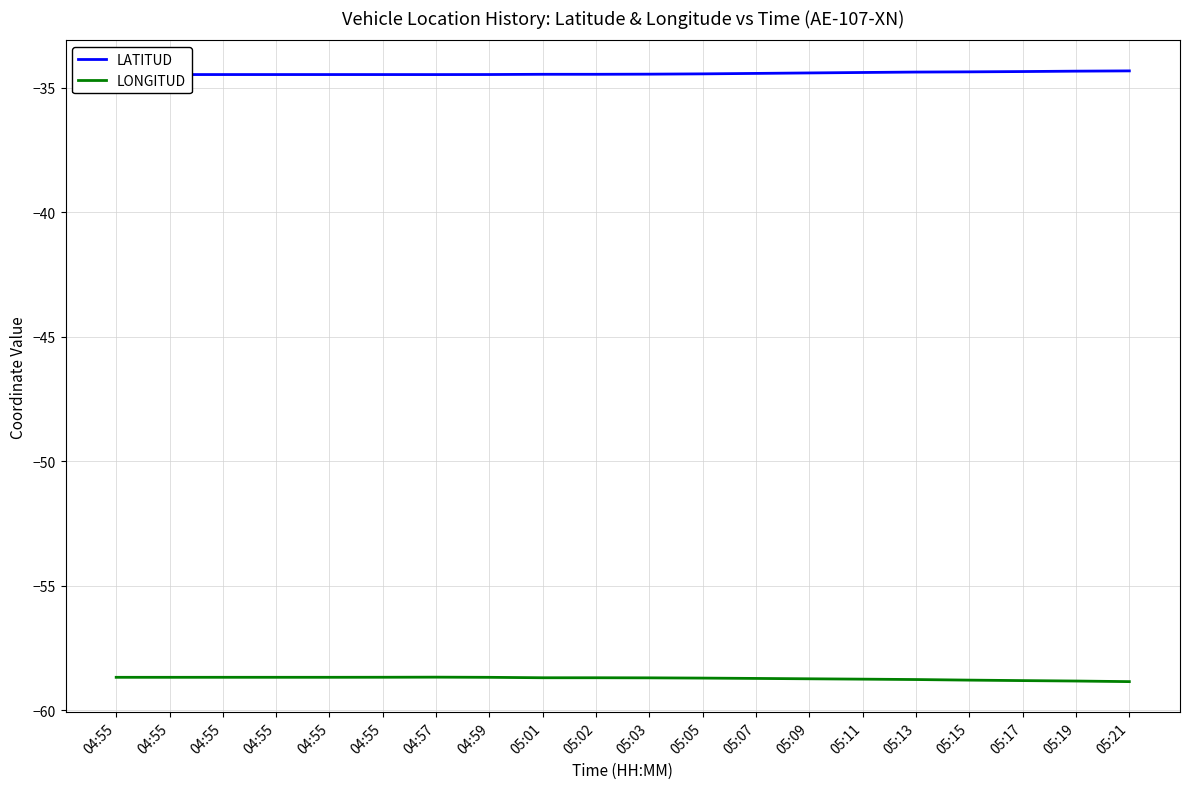

List the series in order of their overall mean, highest first.

LATITUD, LONGITUD